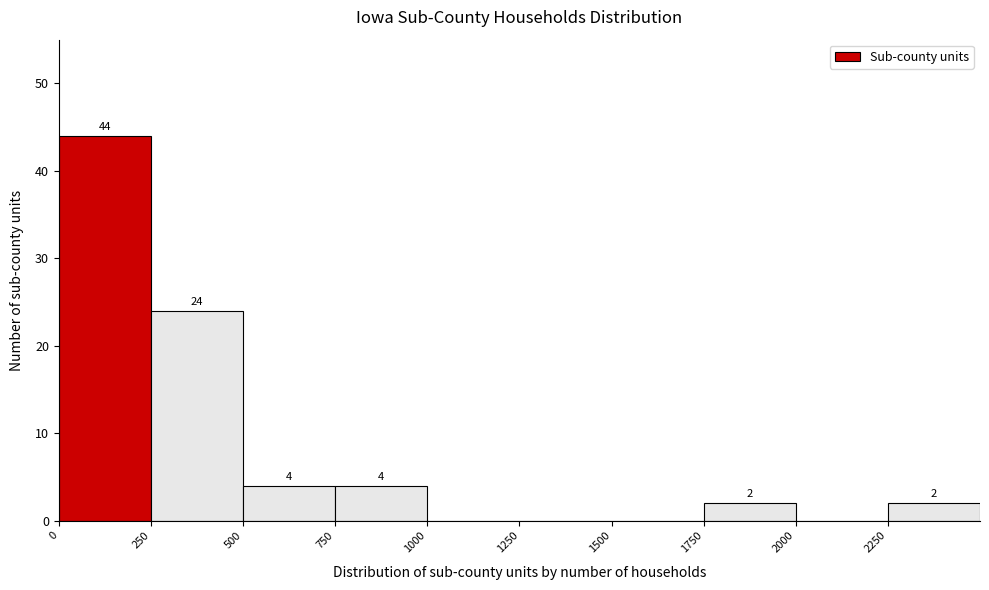

Over which range of the x-axis is the bar tallest?

0 to 250